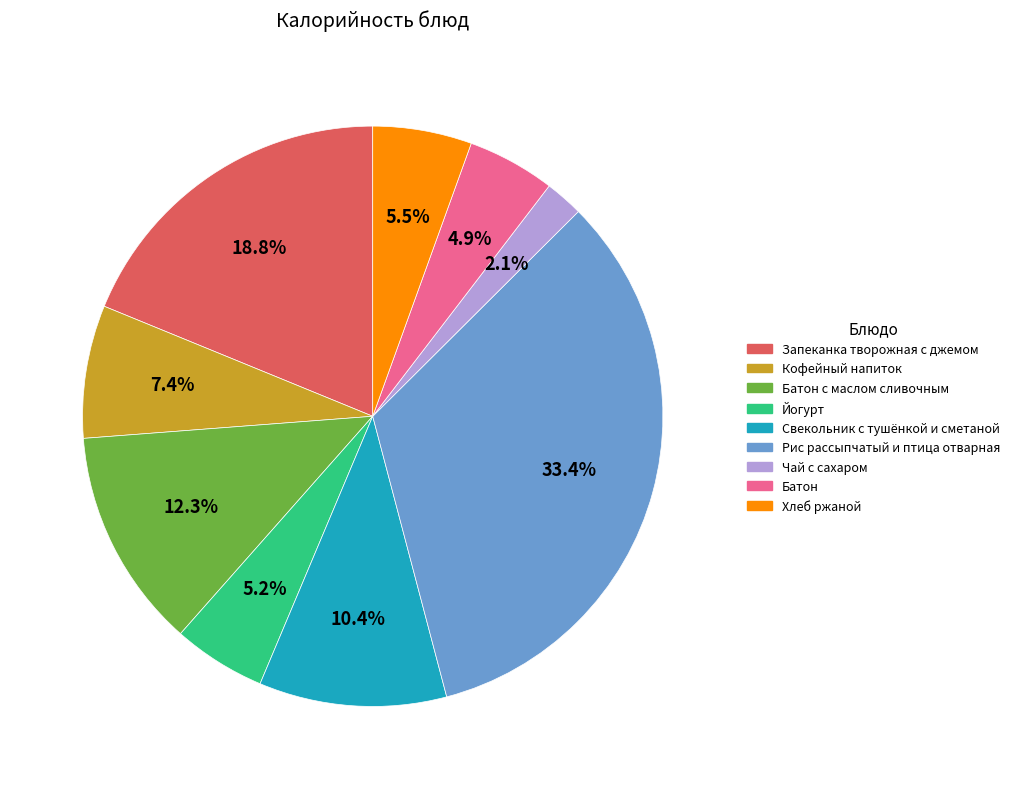

Is there a majority slice in this chart?

No